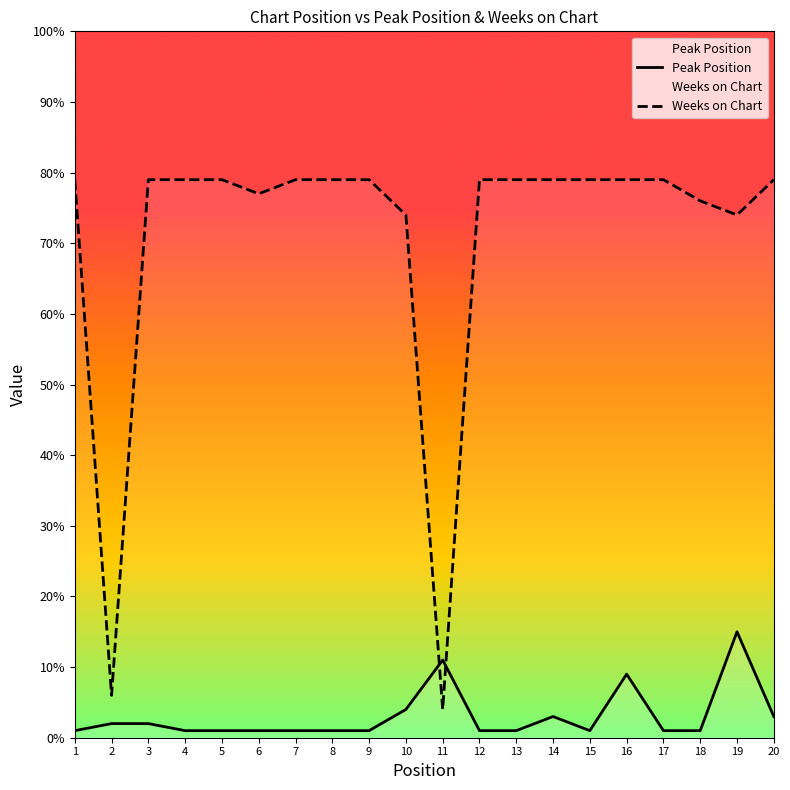

How many values in the Peak Position series exceed 1?

8